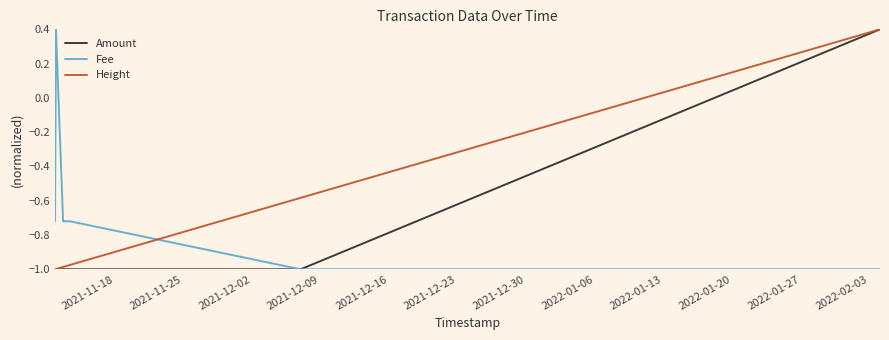

At how many categories does at least one series exceed 0?

2